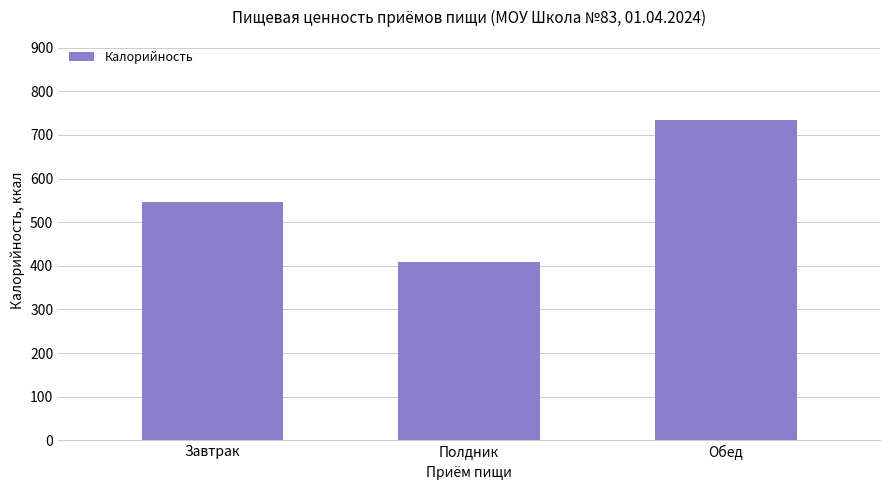

Which has a higher value, Обед or Завтрак?

Обед